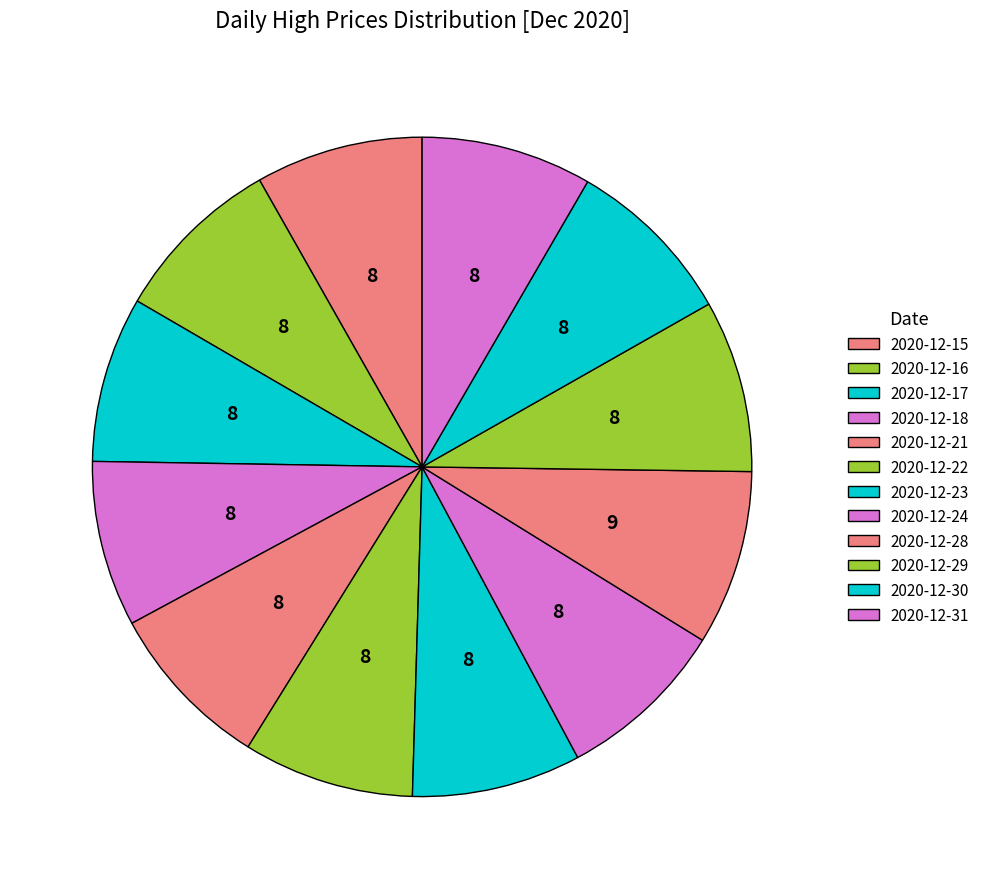

How many segments does this pie chart have?

12